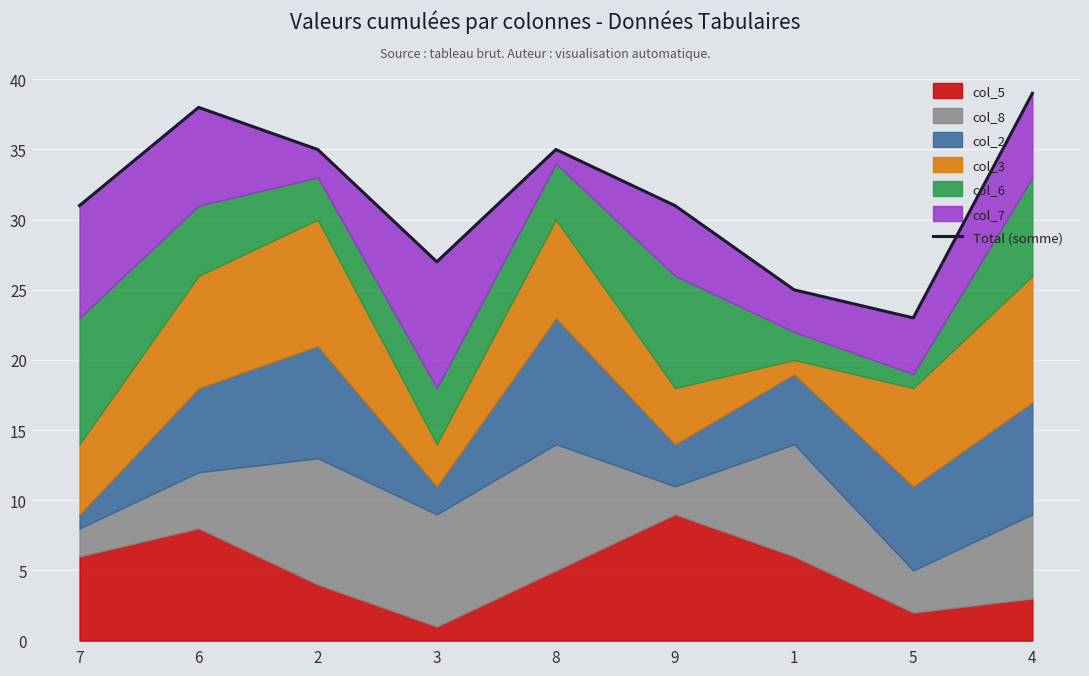

What is the sum of the values at 1 and 7?

56